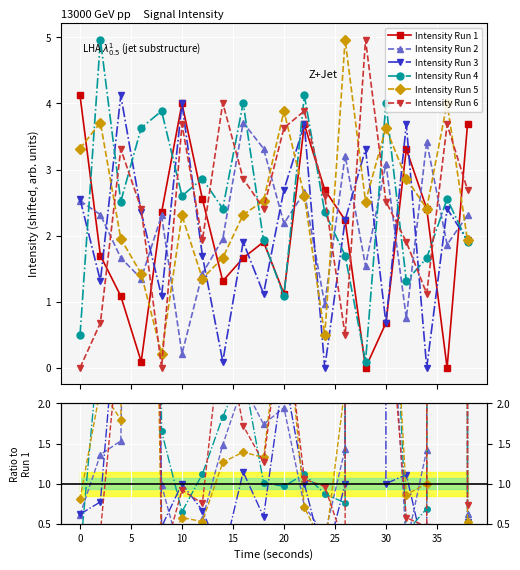

How many lines are shown in the chart?

6